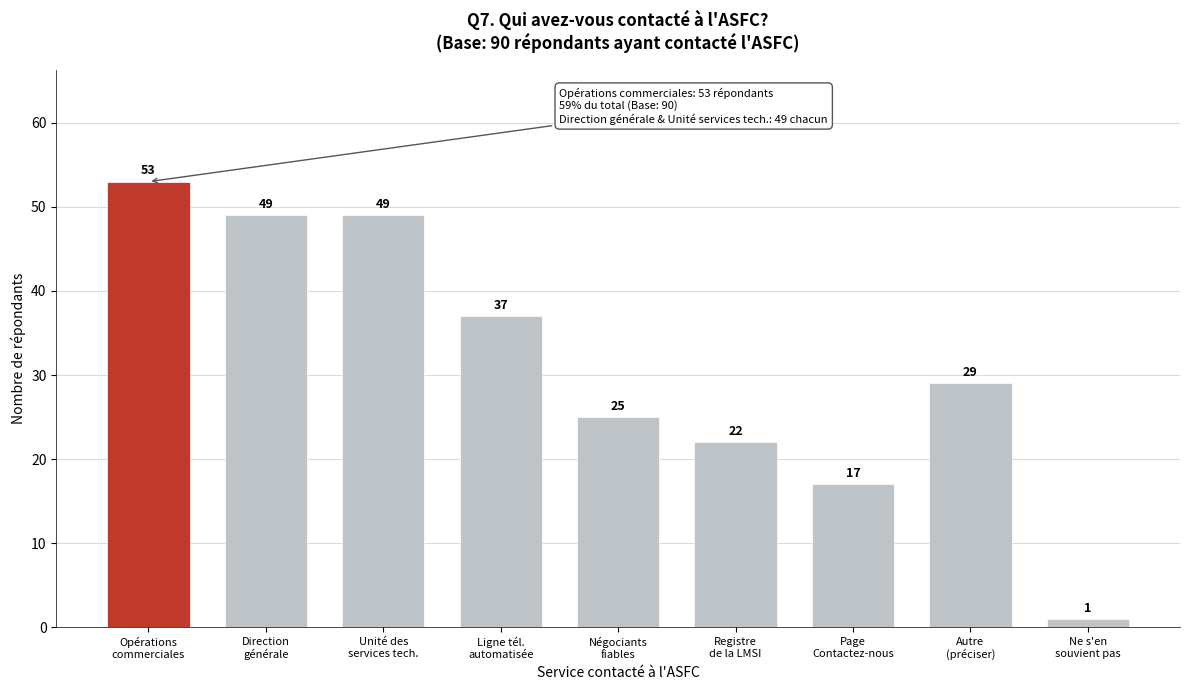

Reading left to right, what are all the values shown in this chart?

53	49	49	37	25	22	17	29	1